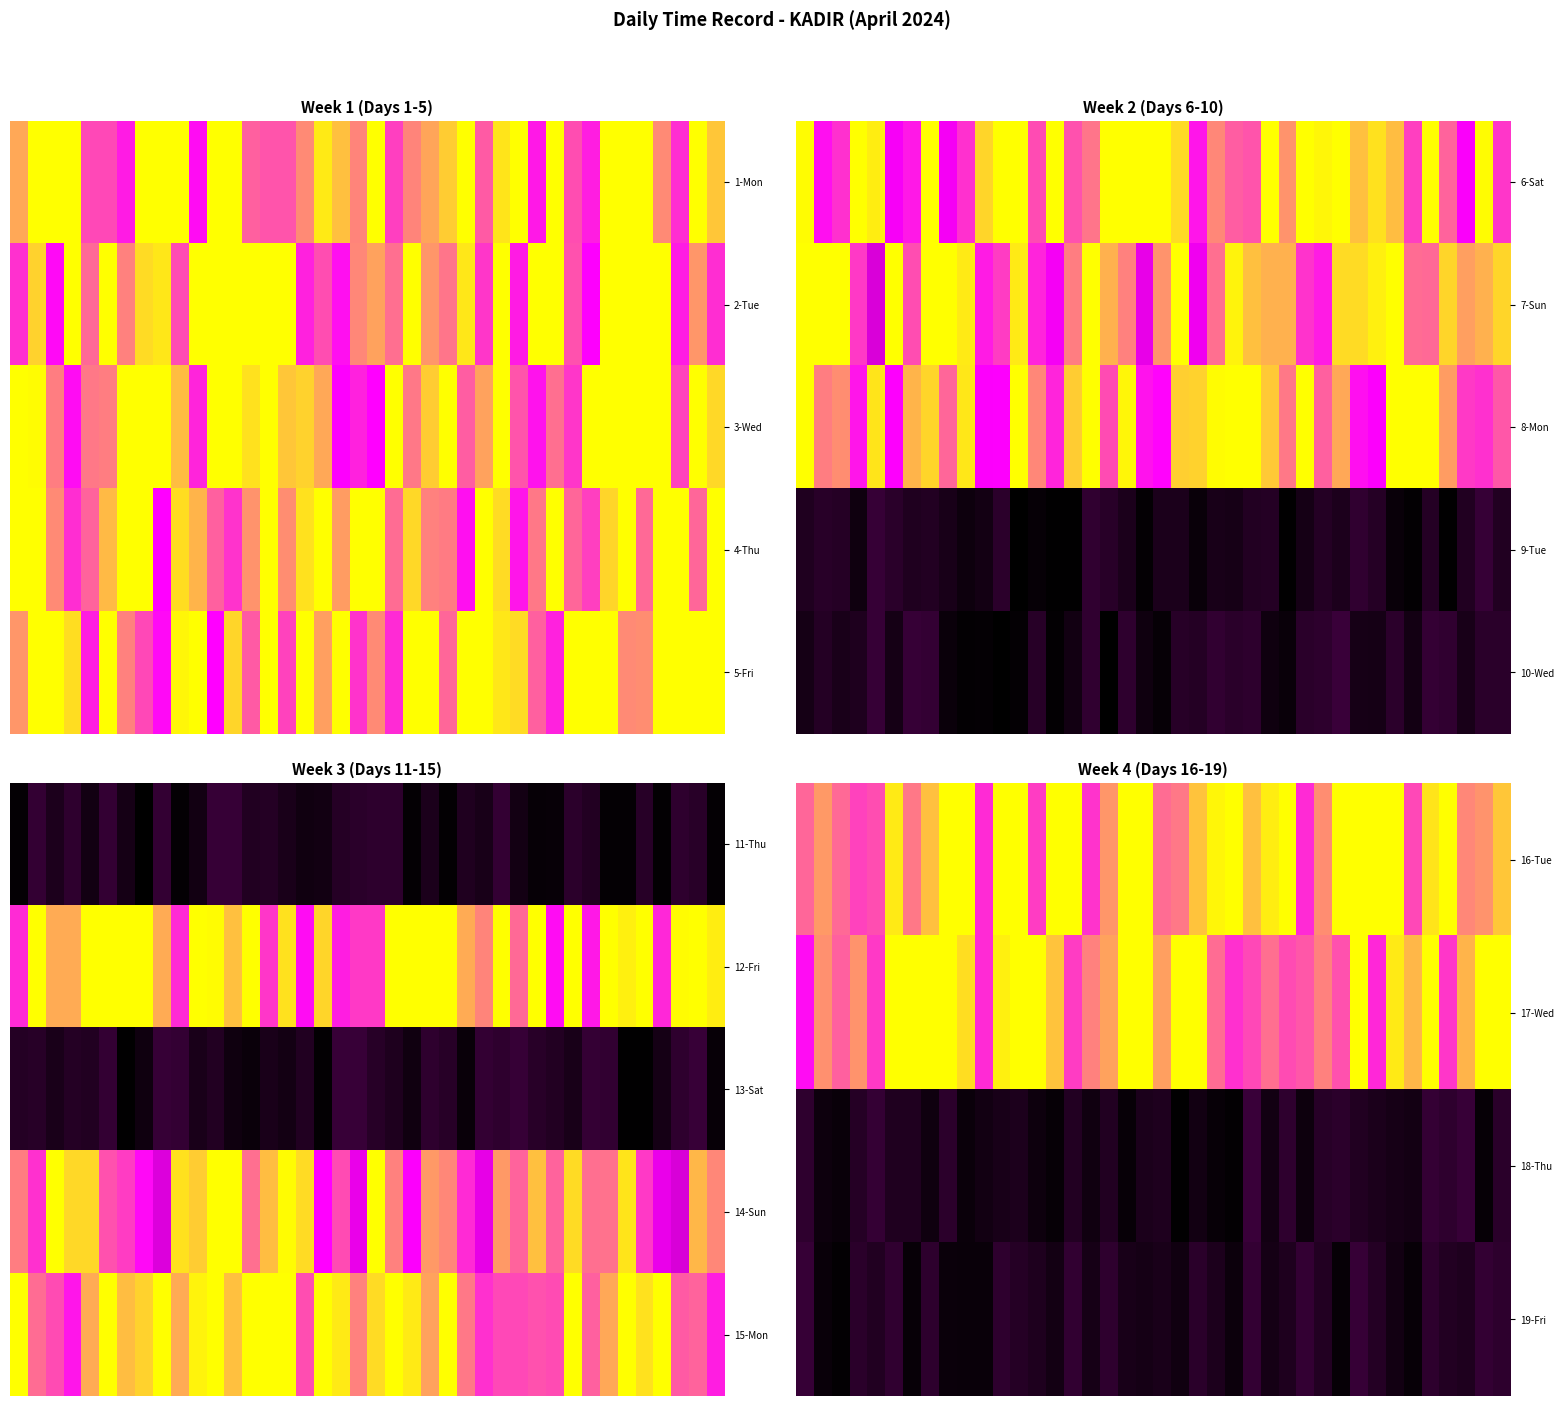

Which label corresponds to the largest value in the chart?

9